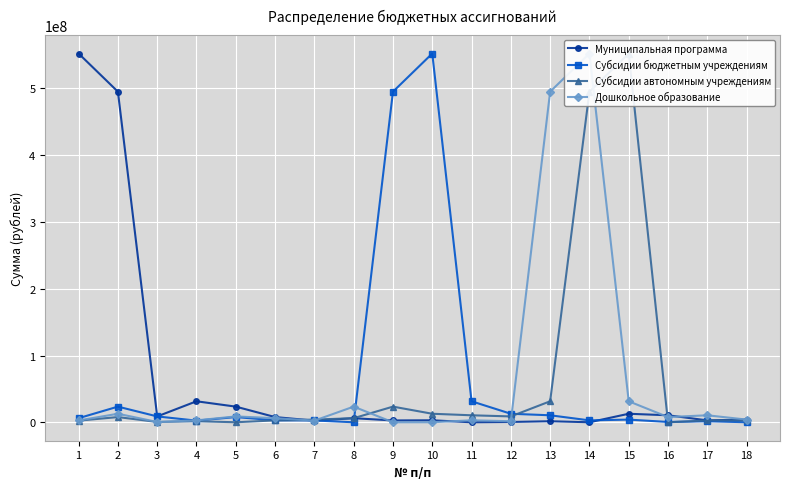

What is the spread (max minus min) of values at 5?

23373288.0